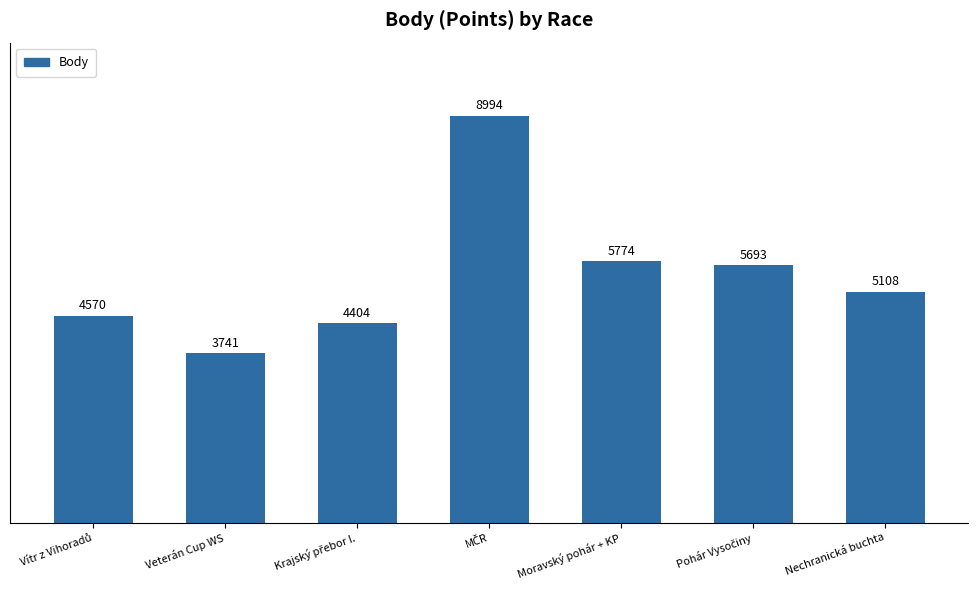

The value at Veterán Cup WS is 3741. True or false?

True